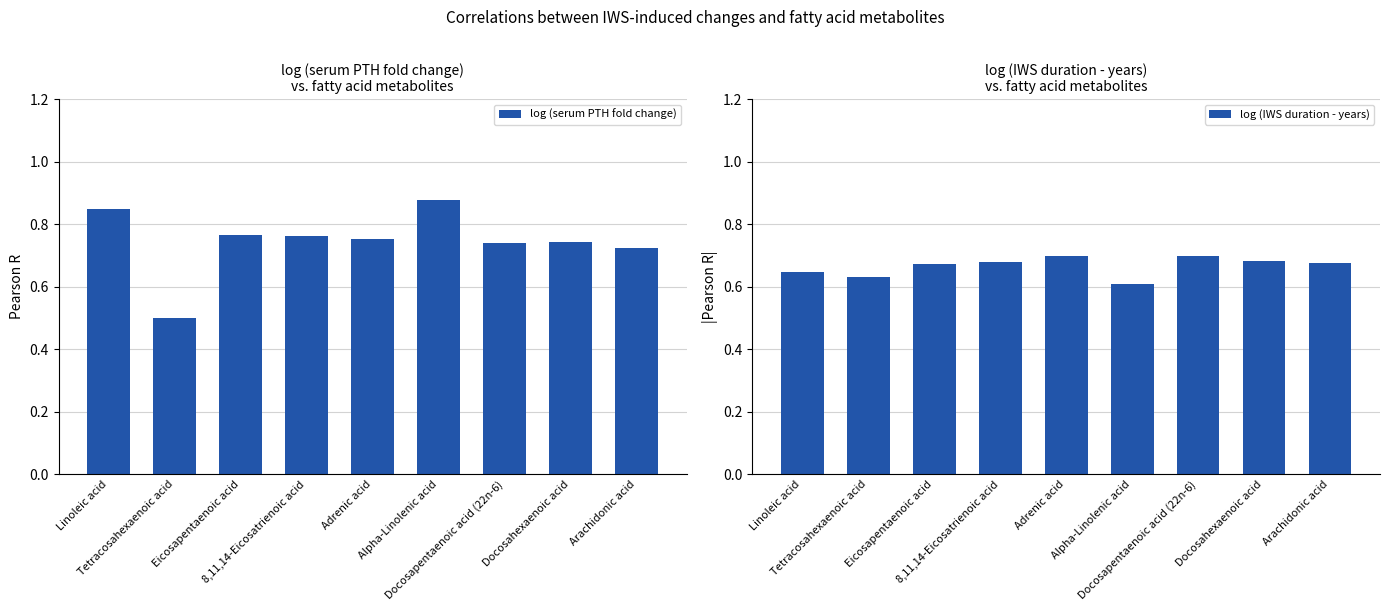

Are the bars grouped side by side (vs. stacked)?

Yes